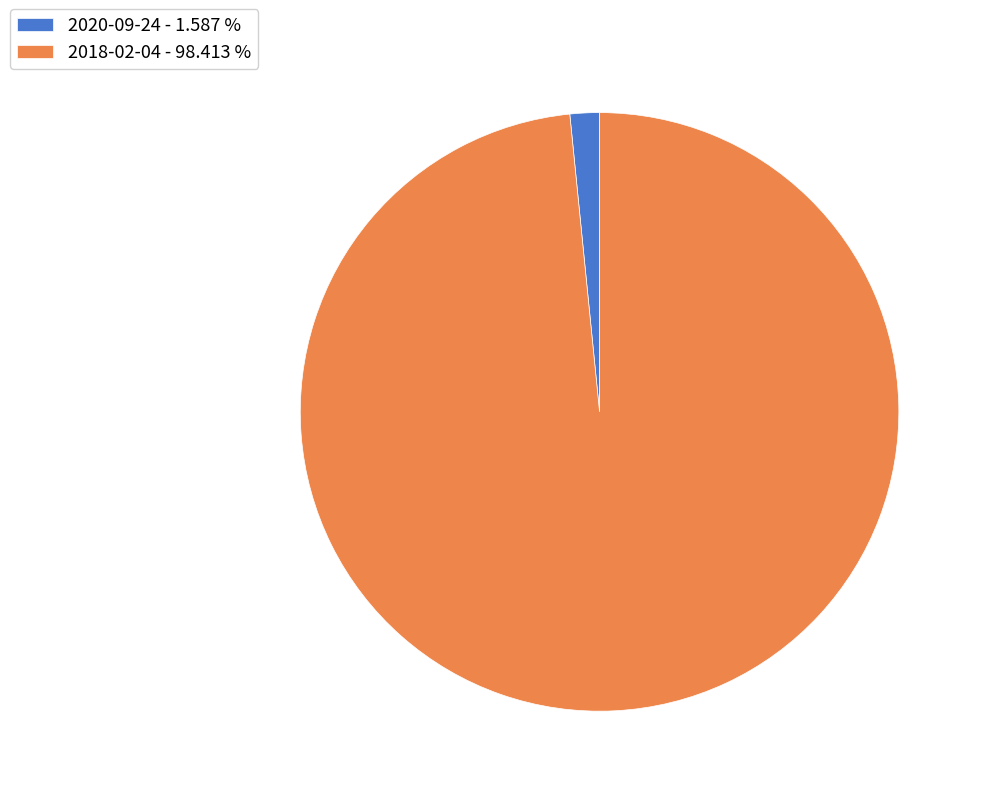

Does any single category account for the majority?

Yes